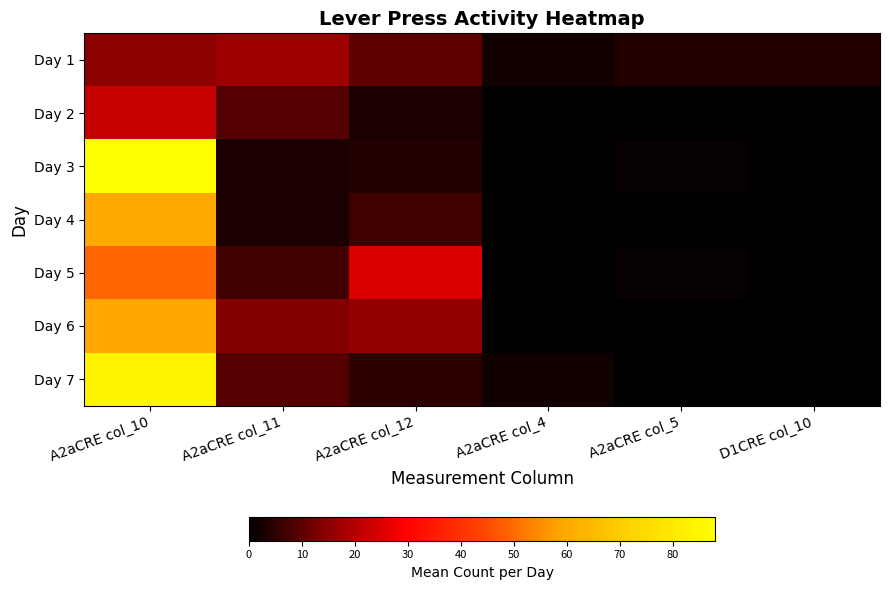

Which category has the highest value across all series?

A2aCRE col_10